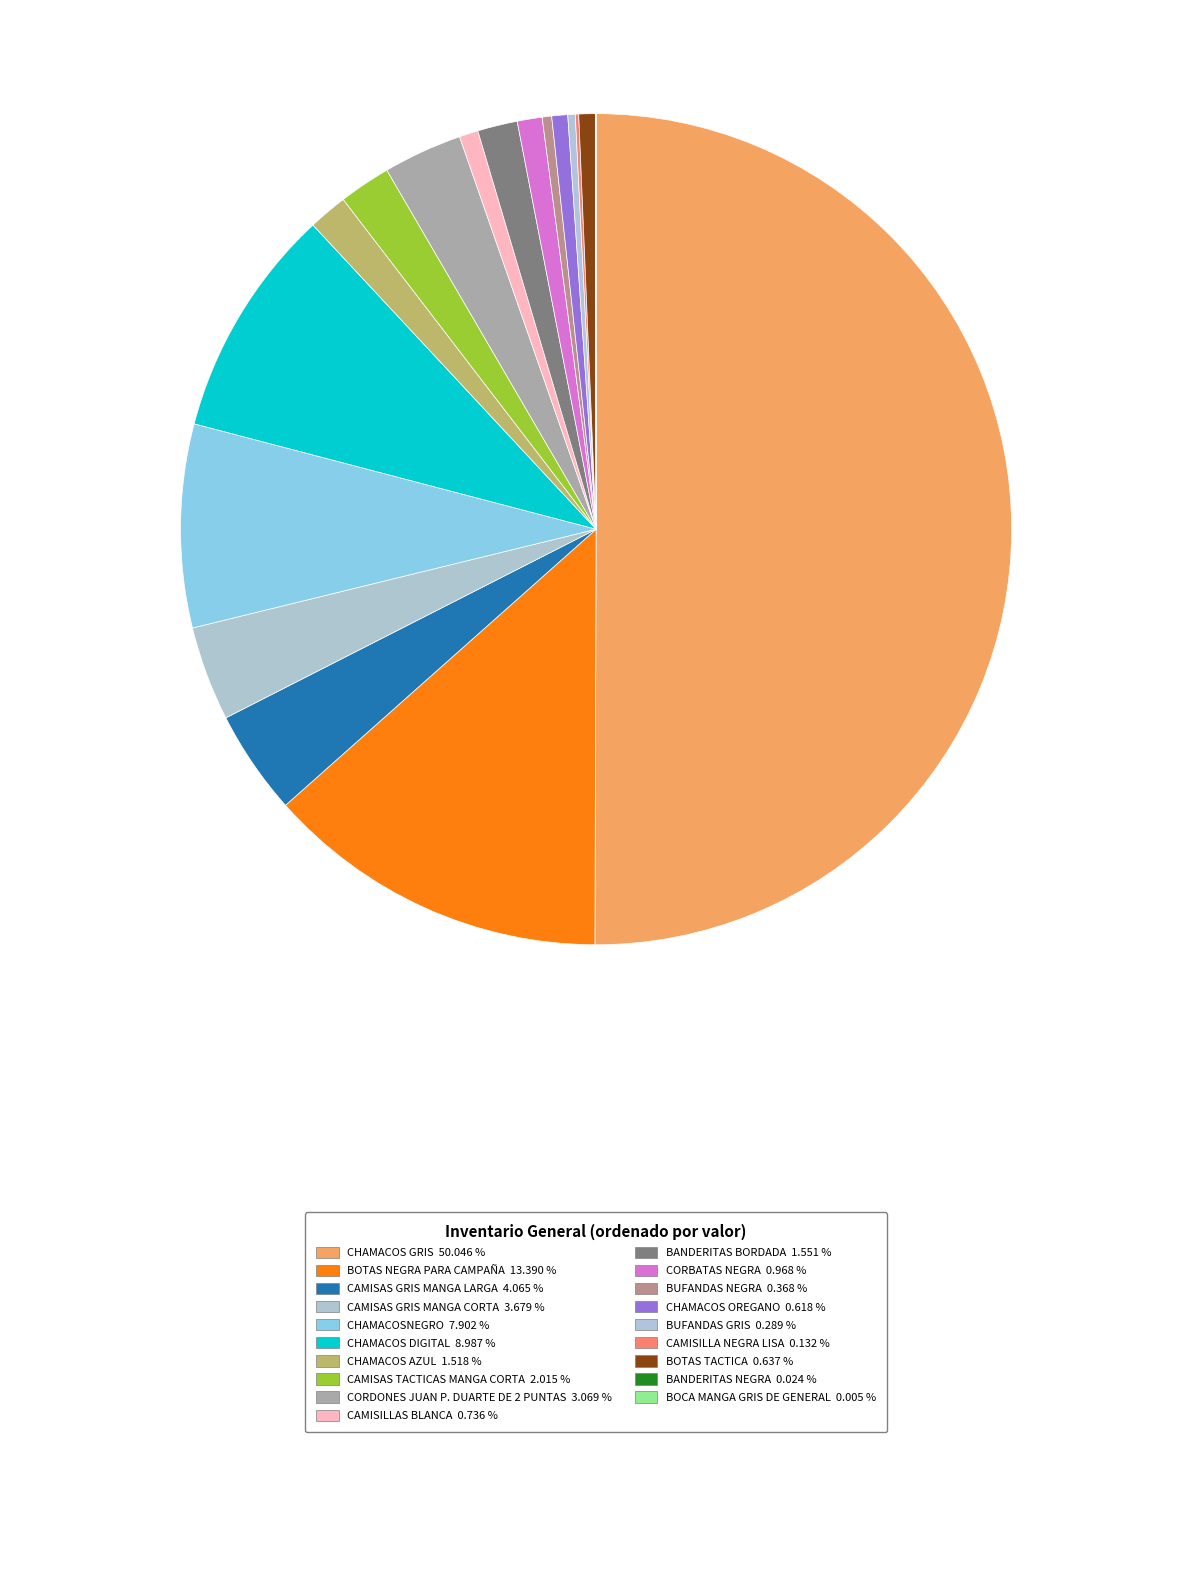

How many segments does this pie chart have?

19